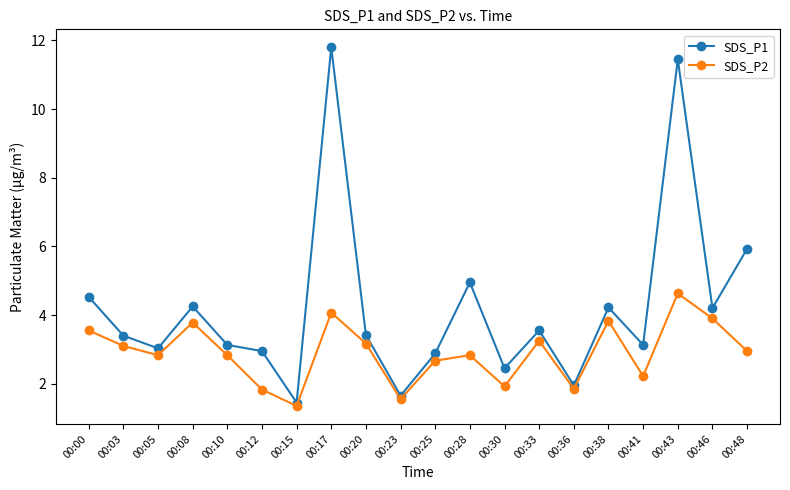

Rank the series by their maximum value, from highest to lowest.

SDS_P1, SDS_P2